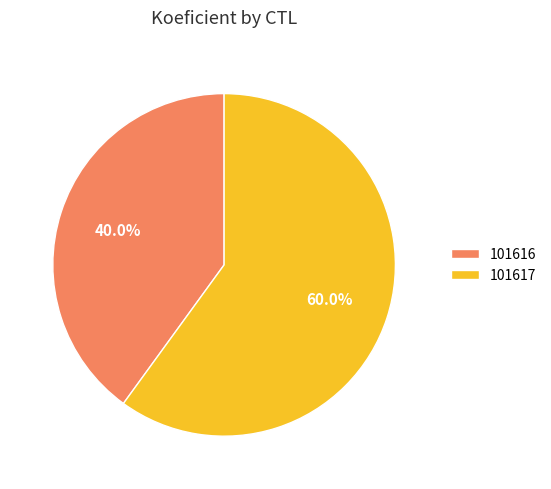

To the nearest percent, what is the combined percentage of 101616 and 101617?

100%